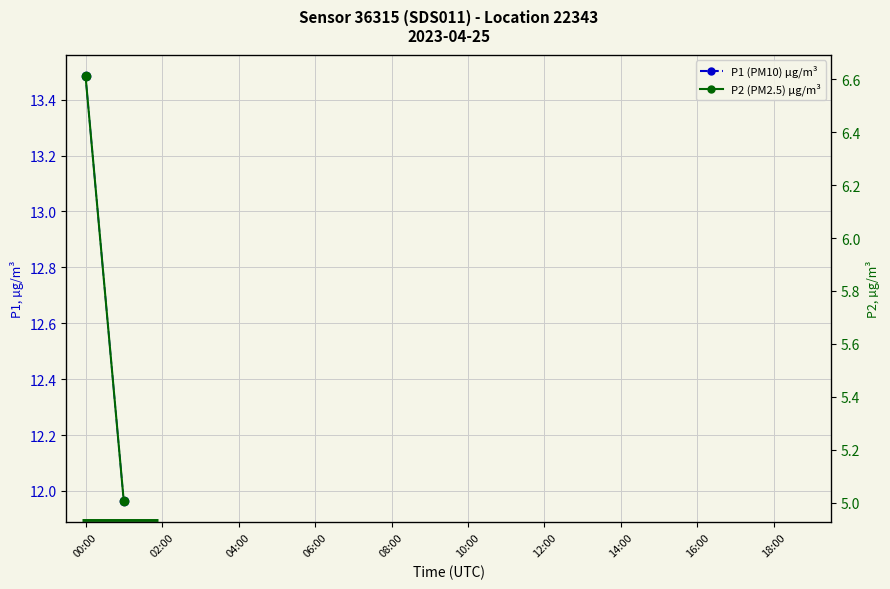

Which category has the lowest value in the P1 (PM10) series?

02:00